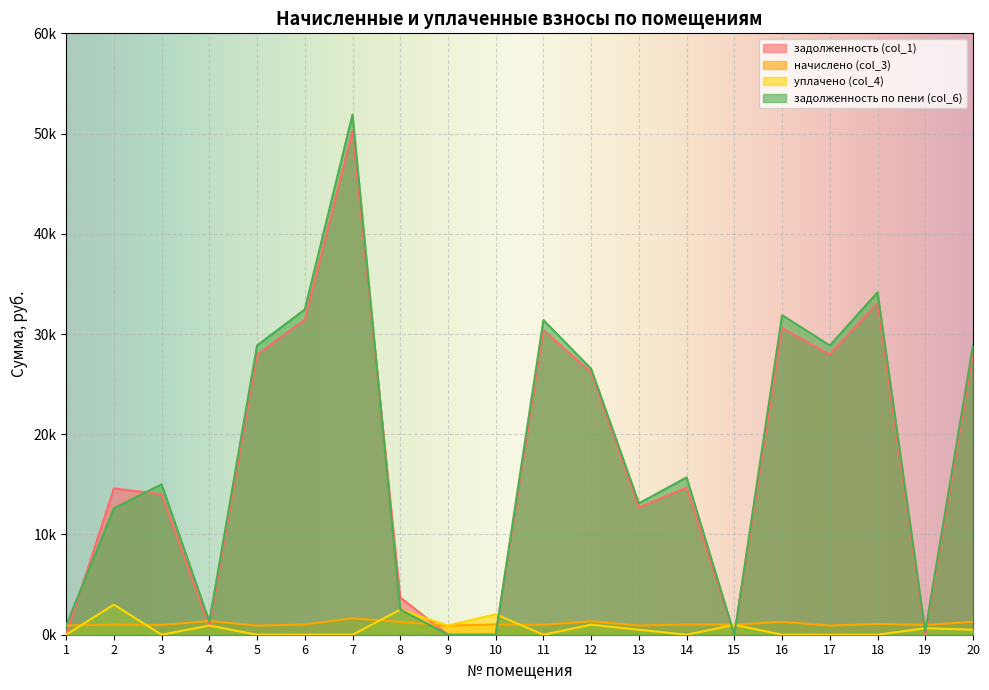

Where is уплачено (col_4) nearest to the value 1500?

12